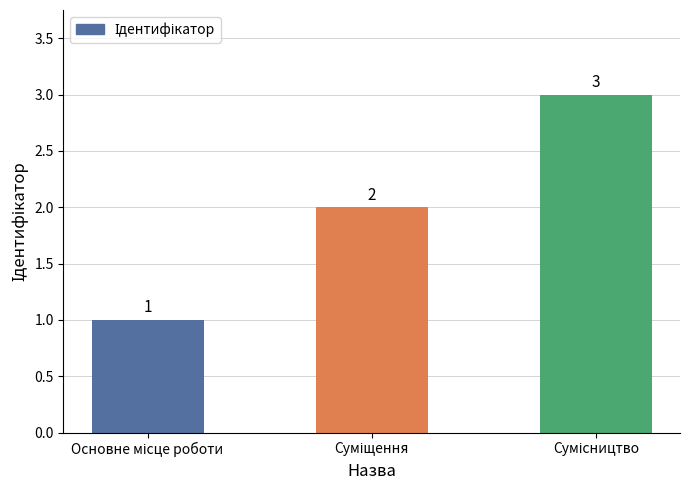

What is the value of the 1st bar from the left?

1